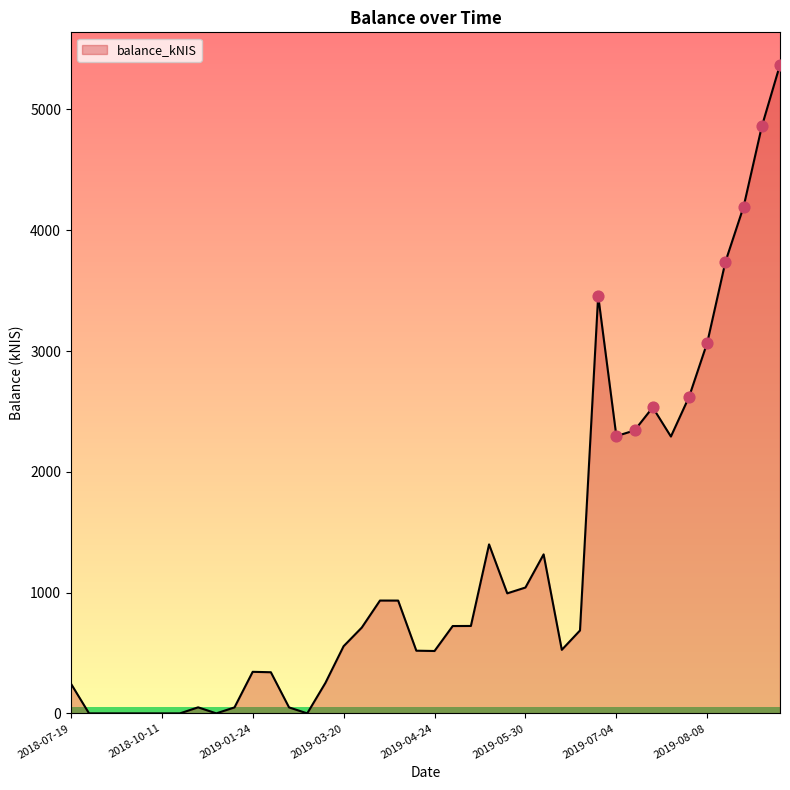

What is the greatest value displayed?

5370.4